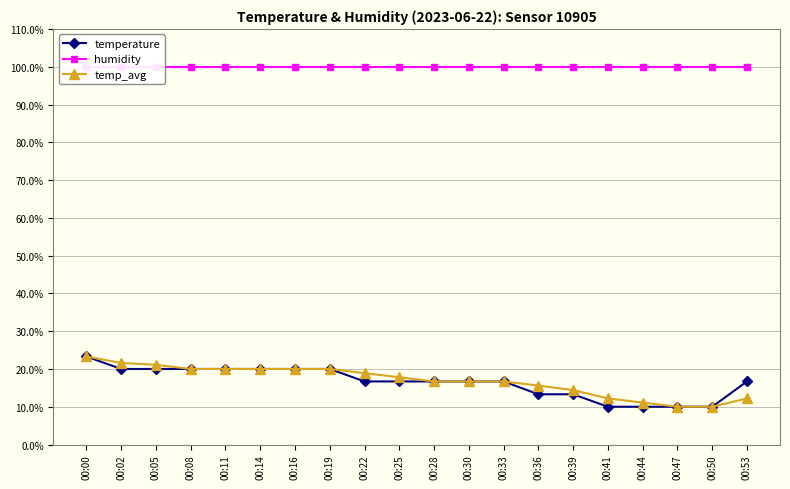

The value of temp_avg at 00:22 is 25.8. True or false?

False